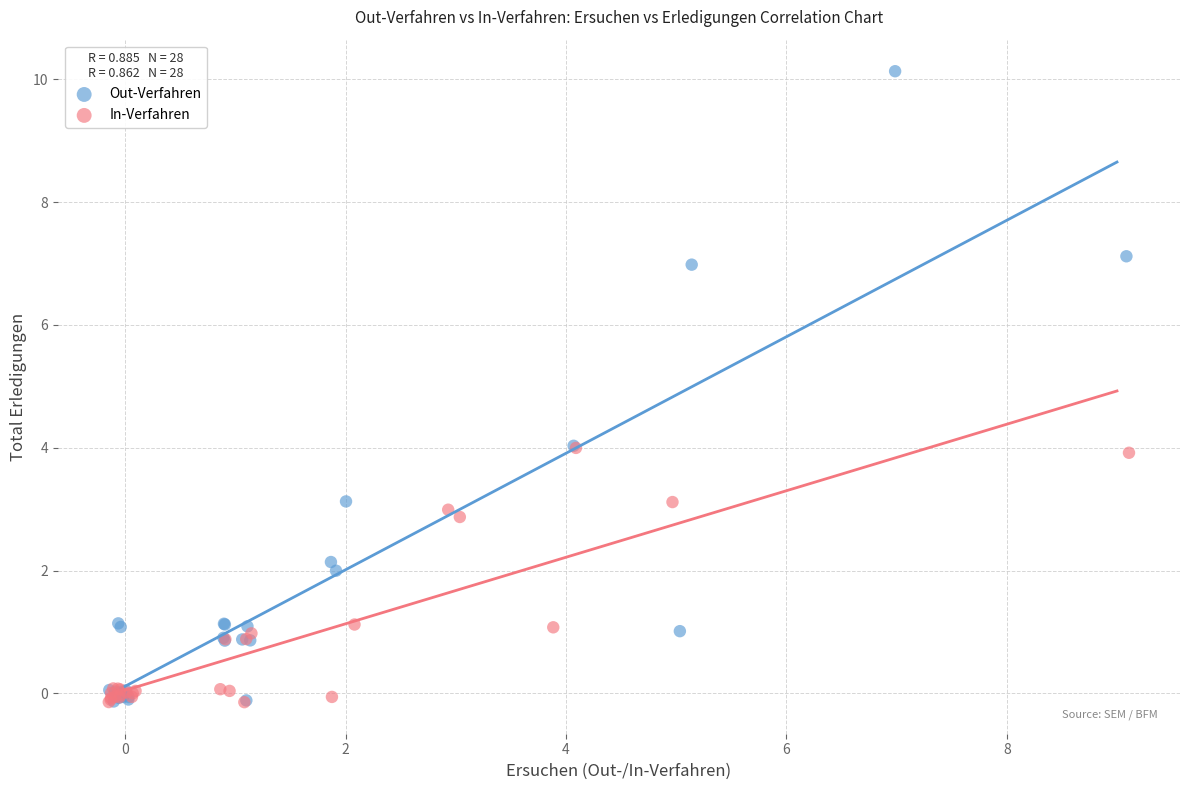

Which series contains the highest Y value?

Out-Verfahren